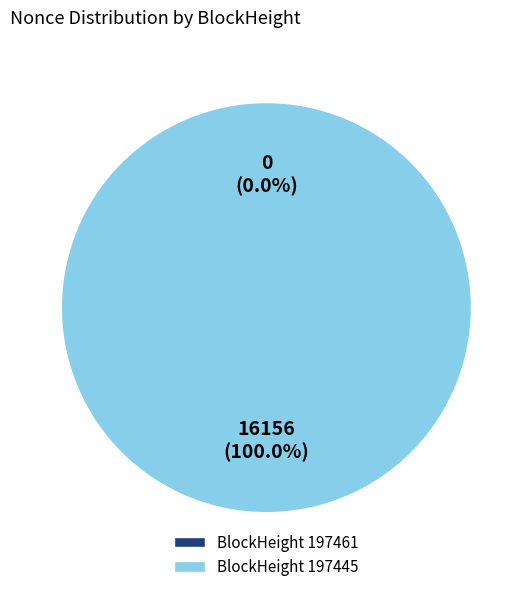

Is the sum of 197445 and 197461 greater than half?

Yes